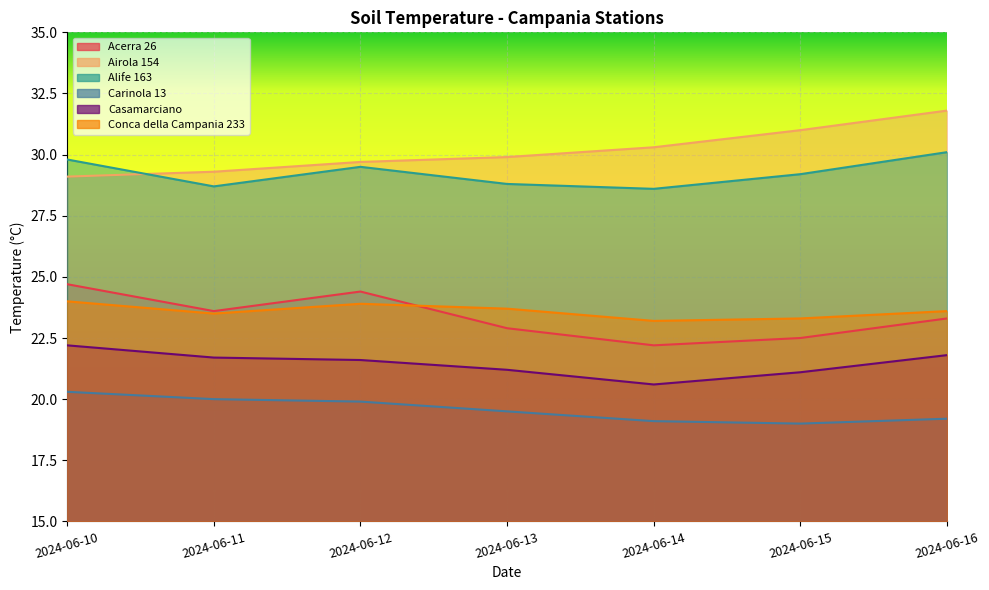

True or false: Carinola 13 has a value of 20.3 at 2024-06-10.

True